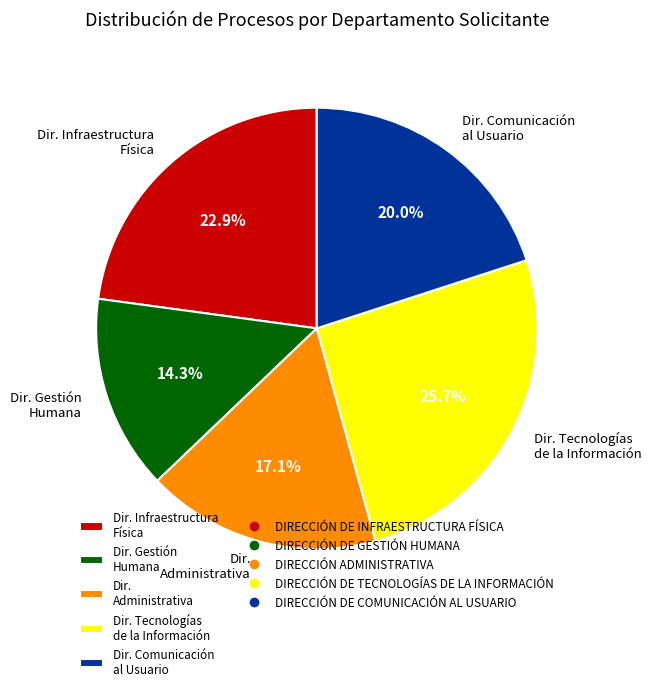

What is the largest slice in the pie chart?

Dir. Tecnologías de la Información